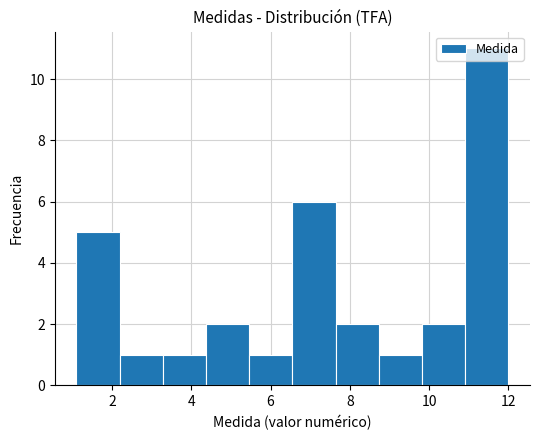

Reading left to right, transcribe this chart: for each bar, give the range it covers on the x-axis and its height. Neither the bar edges nor the heights are printed on the chart, so give them approximately, as read against the axes.

1.2 to 2.2: 5
2.2 to 3.2: 1
3.2 to 4.4: 1
4.4 to 5.4: 2
5.4 to 6.6: 1
6.6 to 7.6: 6
7.6 to 8.8: 2
8.8 to 9.8: 1
9.8 to 11.0: 2
11.0 to 12.0: 11